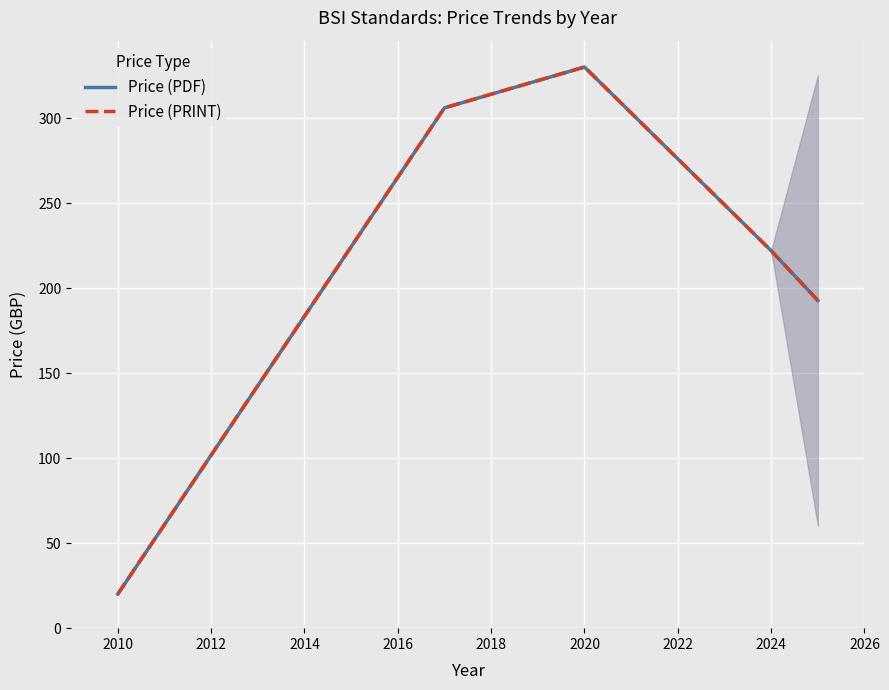

Reading left to right, extract all data points from this chart.

Price (PDF): 20.0	306.0	330.0	222.0	192.7
Price (PRINT): 20.0	306.0	330.0	222.0	192.7